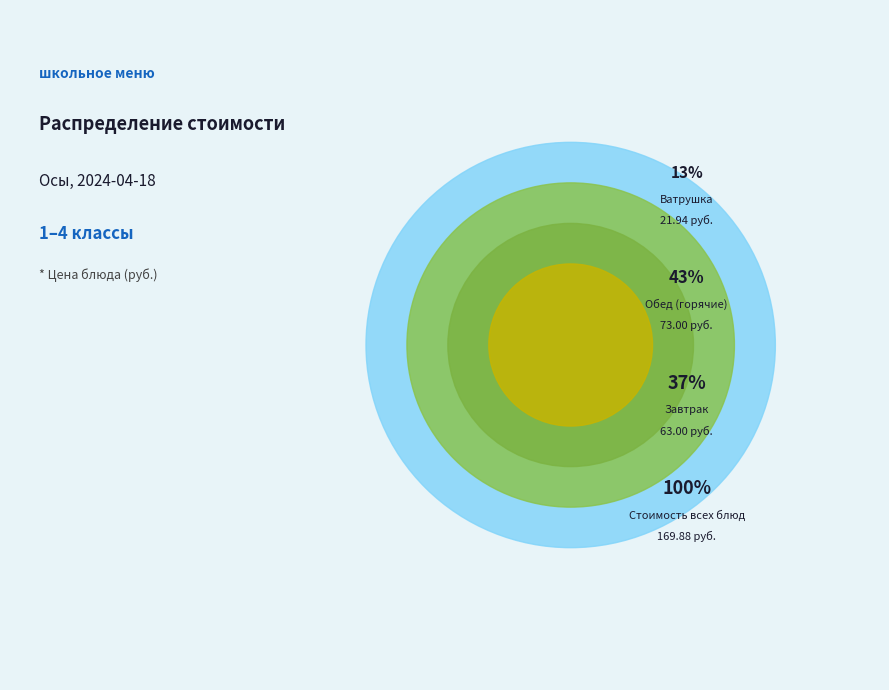

True or false: Хлеб ржаной accounts for 17% of the total.

False